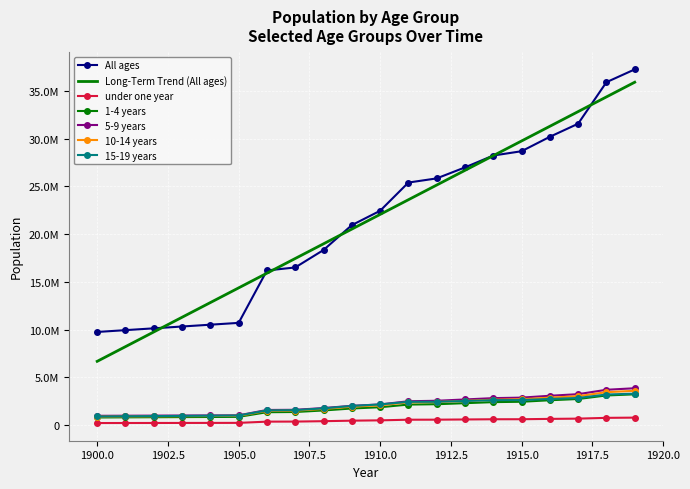

What are all the series names shown in the legend?

All ages, Long-Term Trend (All ages), under one year, 1-4 years, 5-9 years, 10-14 years, 15-19 years